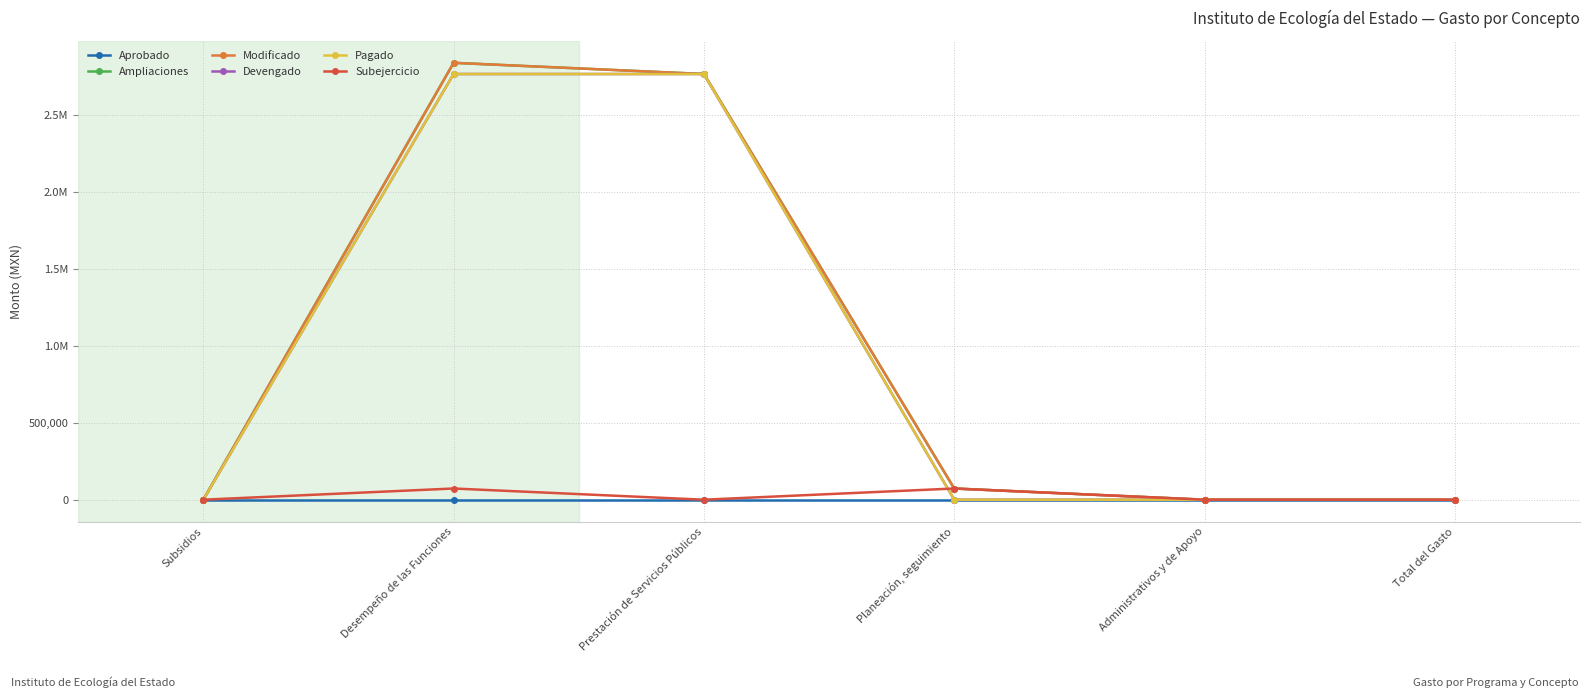

Is this an area chart (filled region under the line)?

No